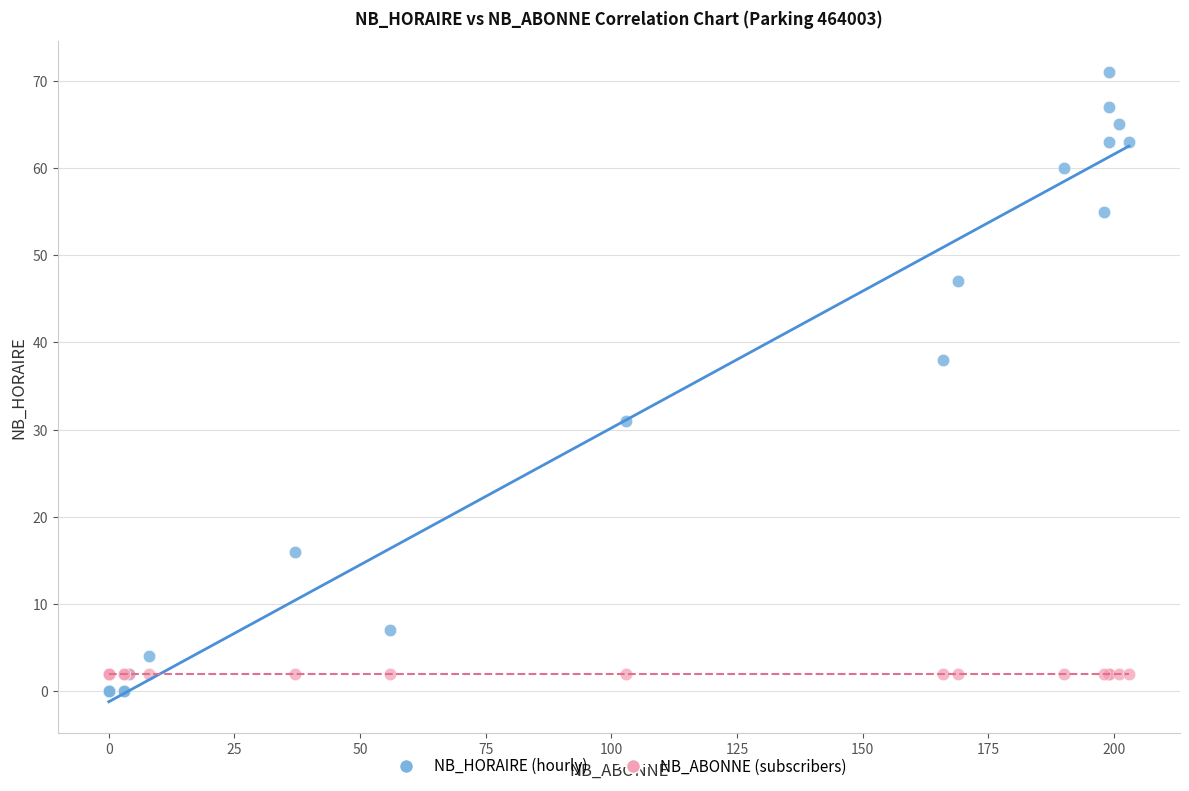

Across all series, what Y value is closest to 35?

38